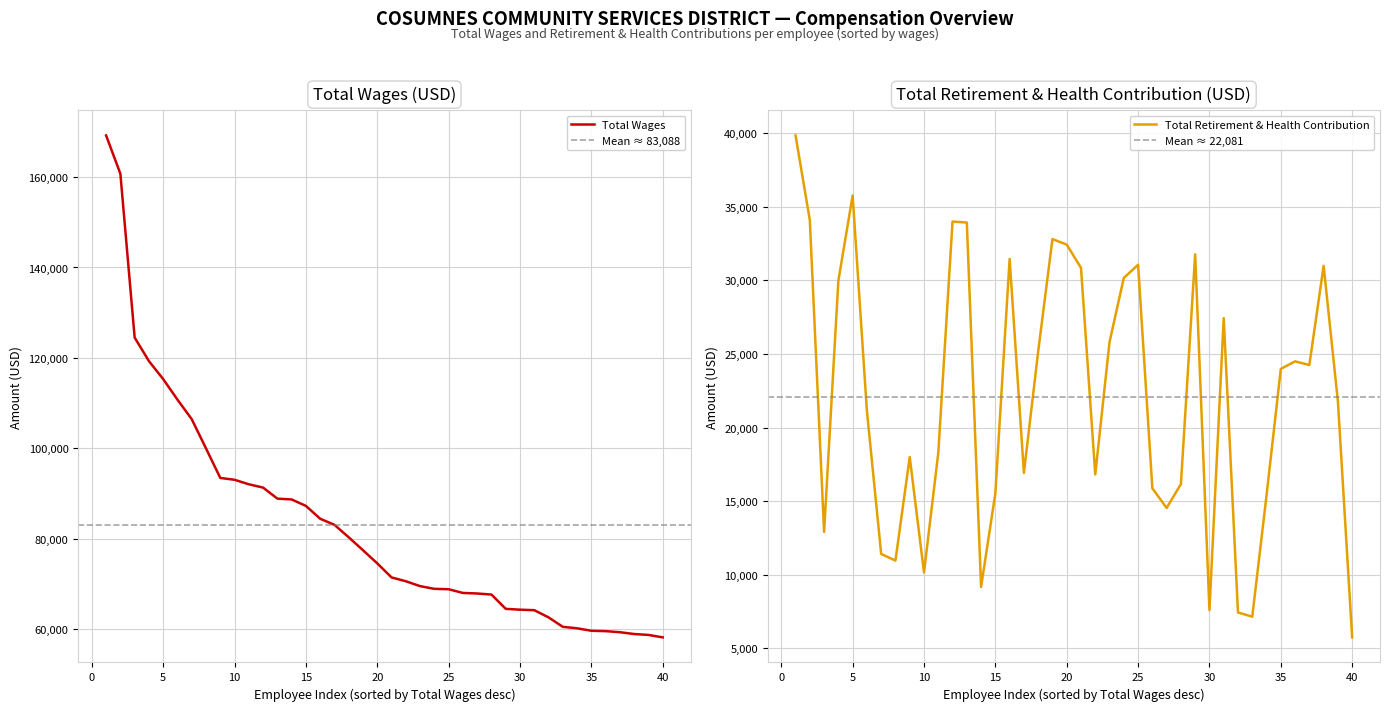

The value of Total Wages at 10 is 93025. True or false?

True